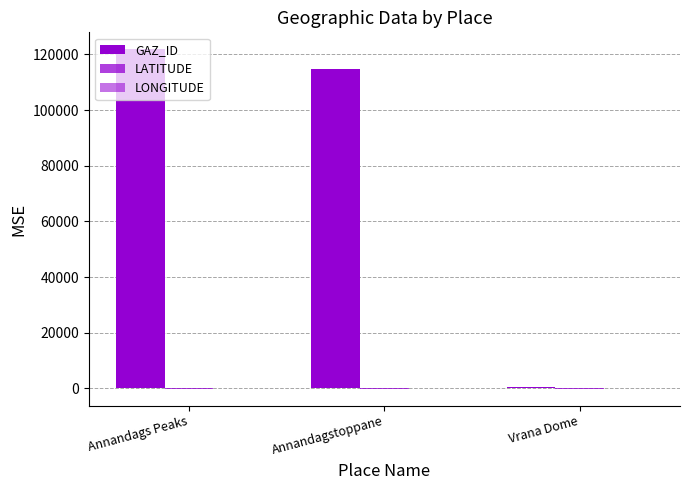

How many data points does each series have?

3